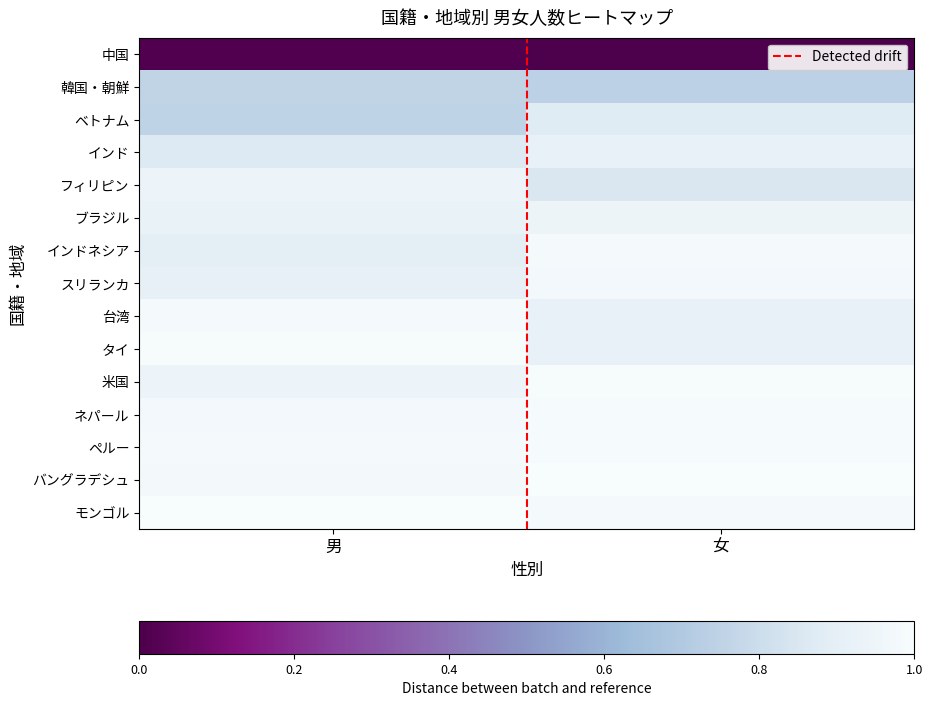

Count the number of data series in this chart.

16